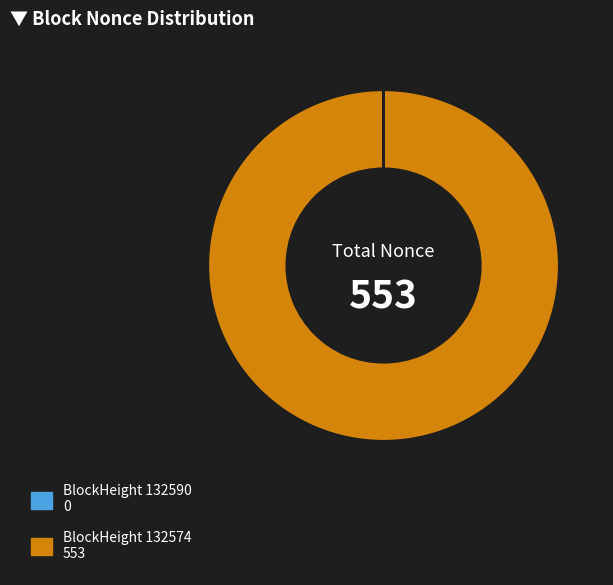

Does any single category account for the majority?

Yes